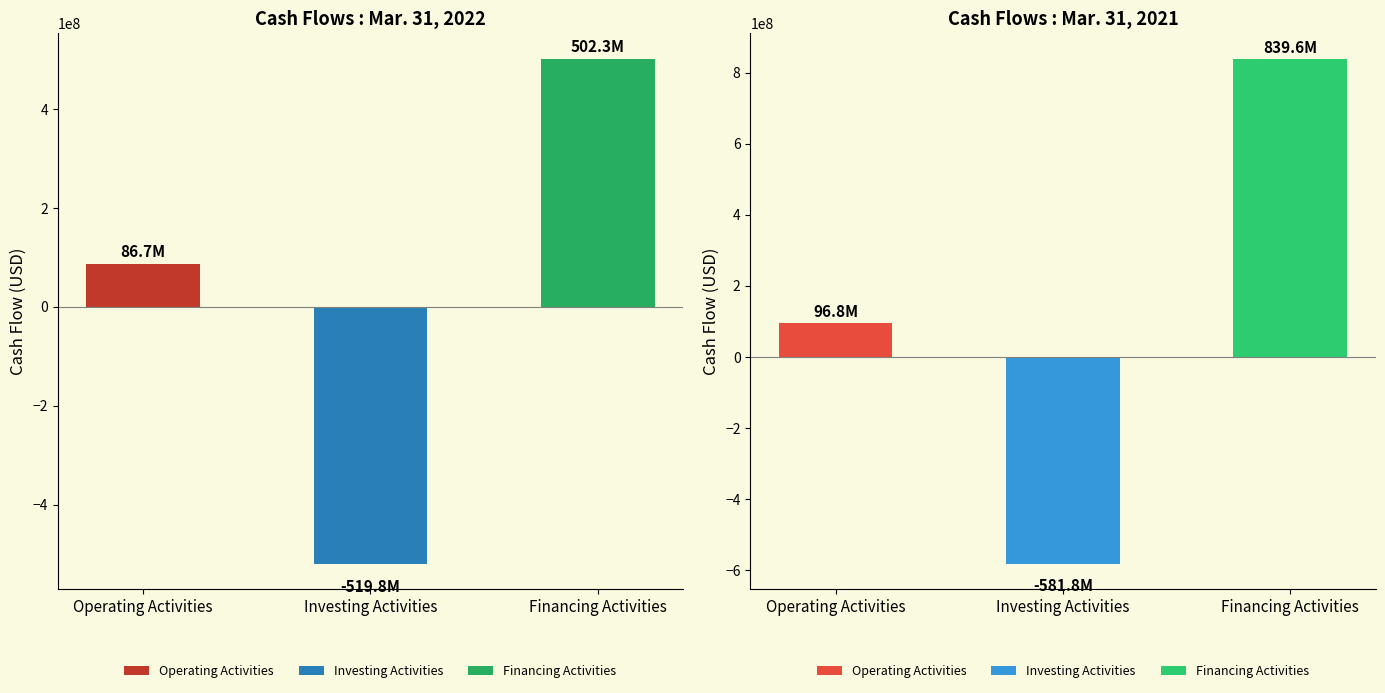

Are the bars grouped side by side (vs. stacked)?

Yes